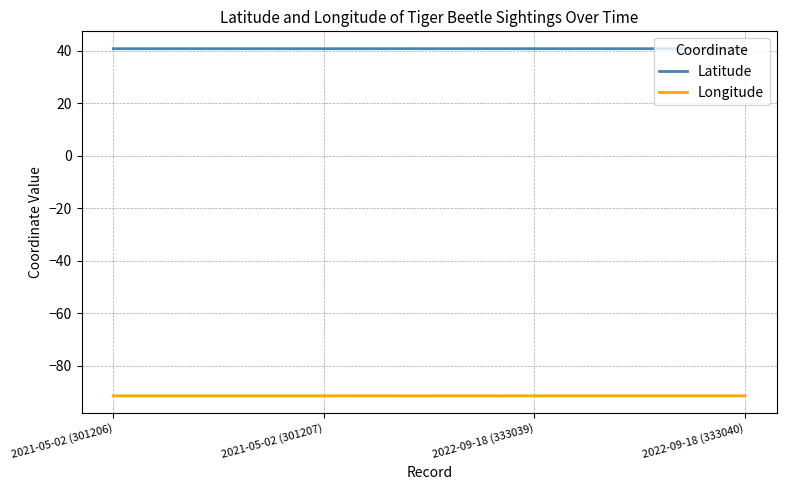

True or false: Longitude has more than 1 points higher than both neighbors.

False